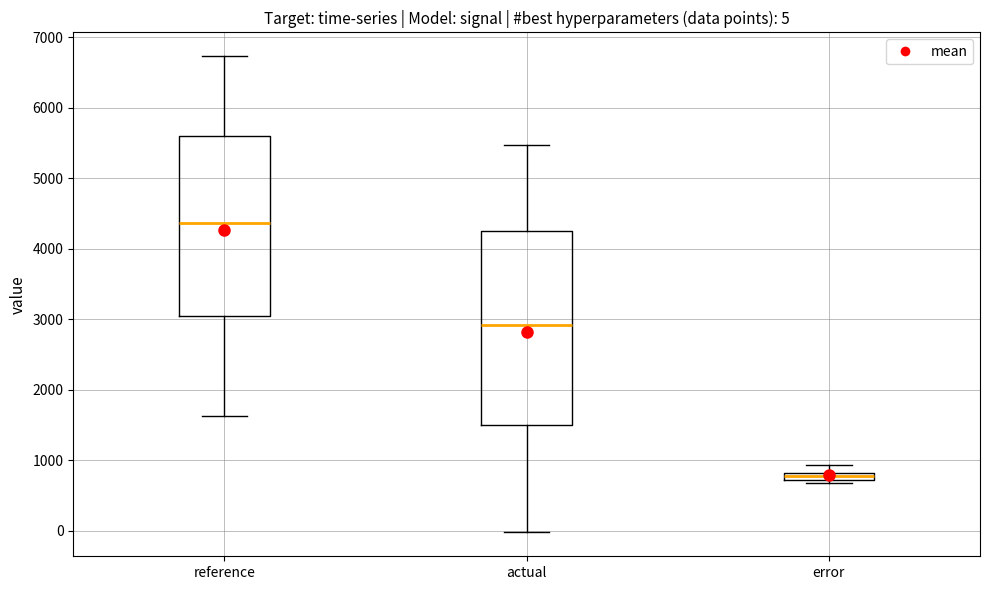

Which box is the tallest, from its lower edge to its upper edge?

actual